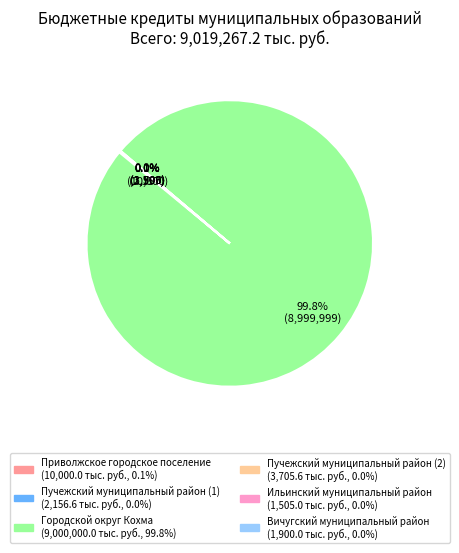

Is there any slice that represents more than half of the pie?

Yes